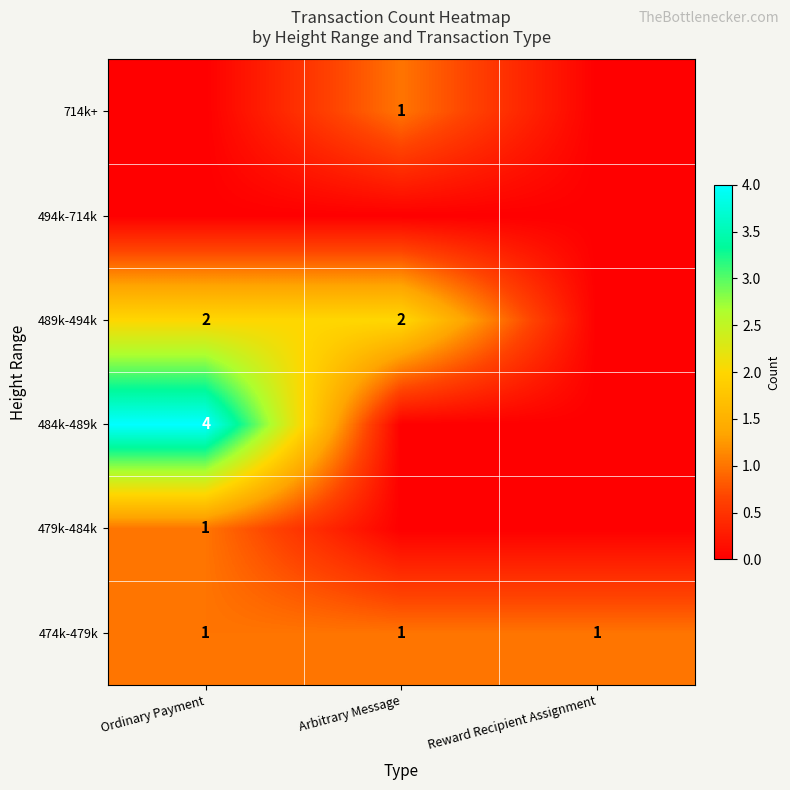

Is it true that 714k+ equals 0 at Arbitrary Message?

False